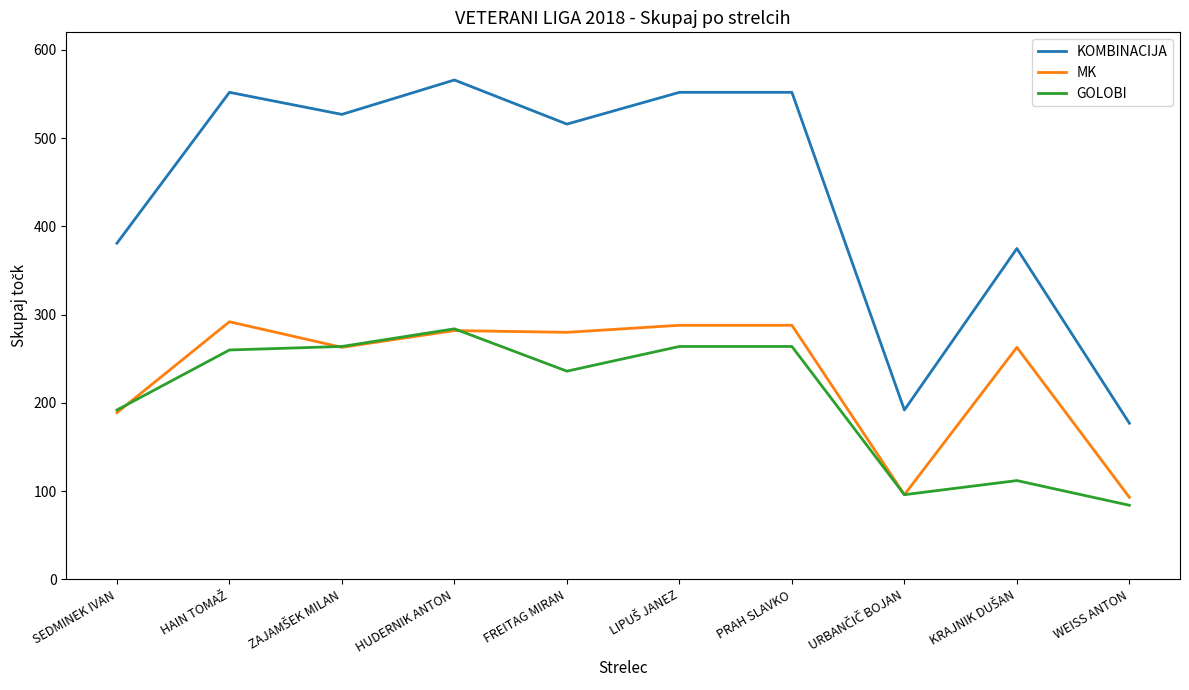

The KOMBINACIJA series shows 381 at SEDMINEK IVAN. True or false?

True